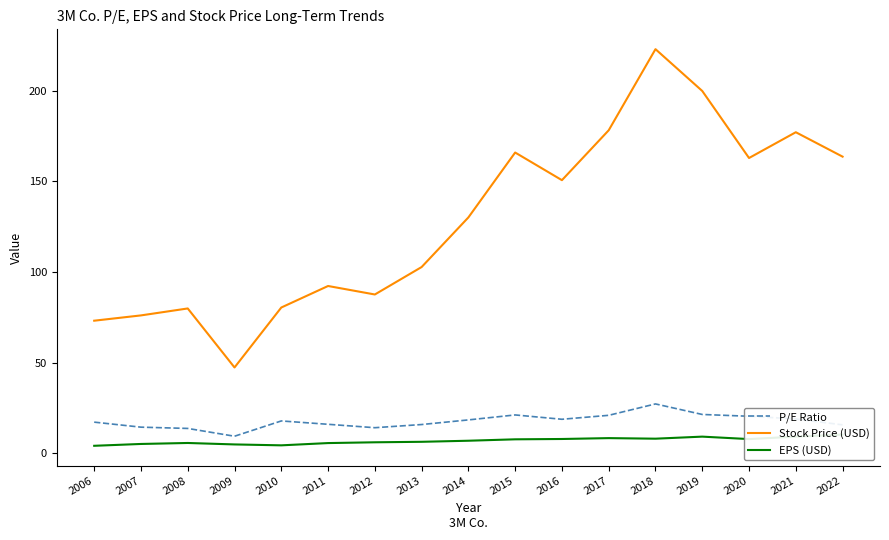

Does the chart display data point markers on the line(s)?

No